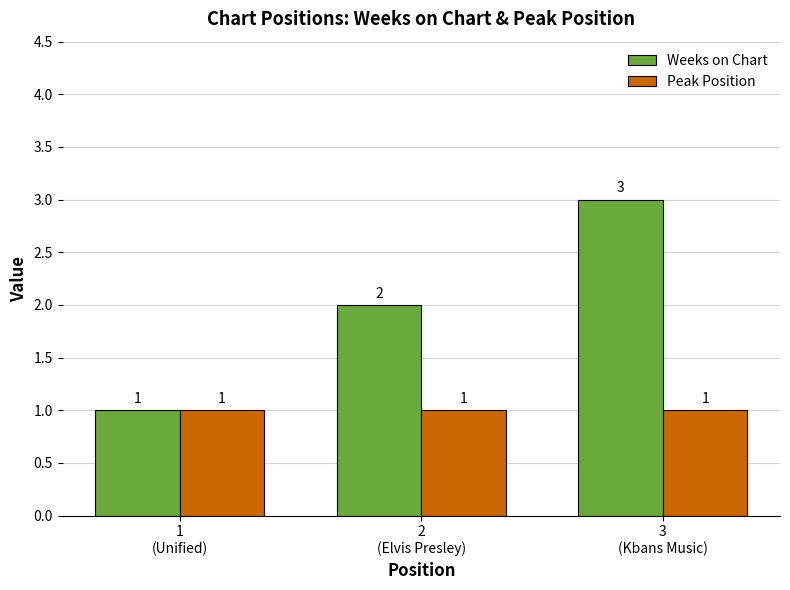

Reading left to right, transcribe all the data shown in this chart.

Weeks on Chart: 1	2	3
Peak Position: 1	1	1